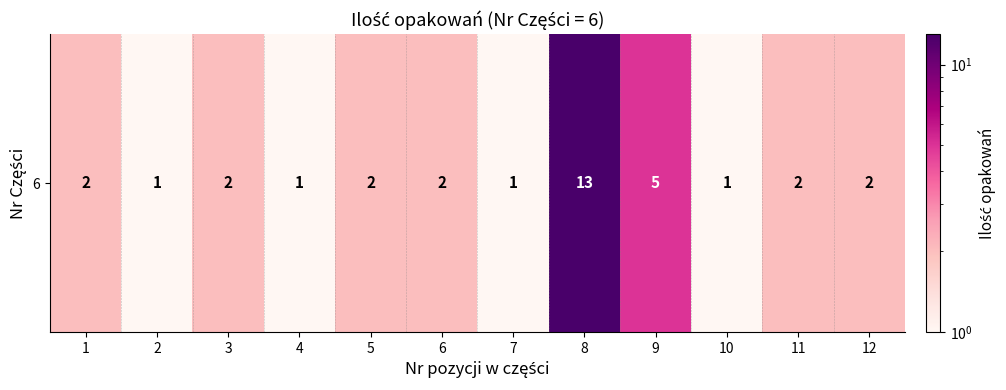

Which has a higher value, 3 or 10?

3